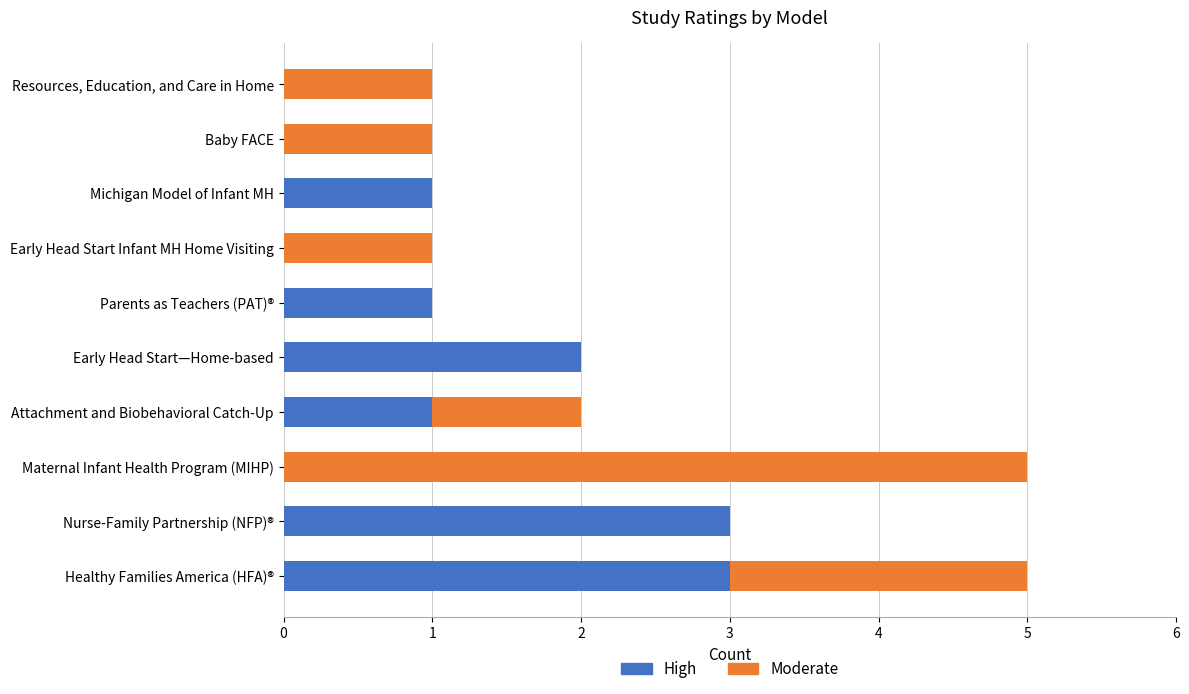

What is the sum of all High values?

11